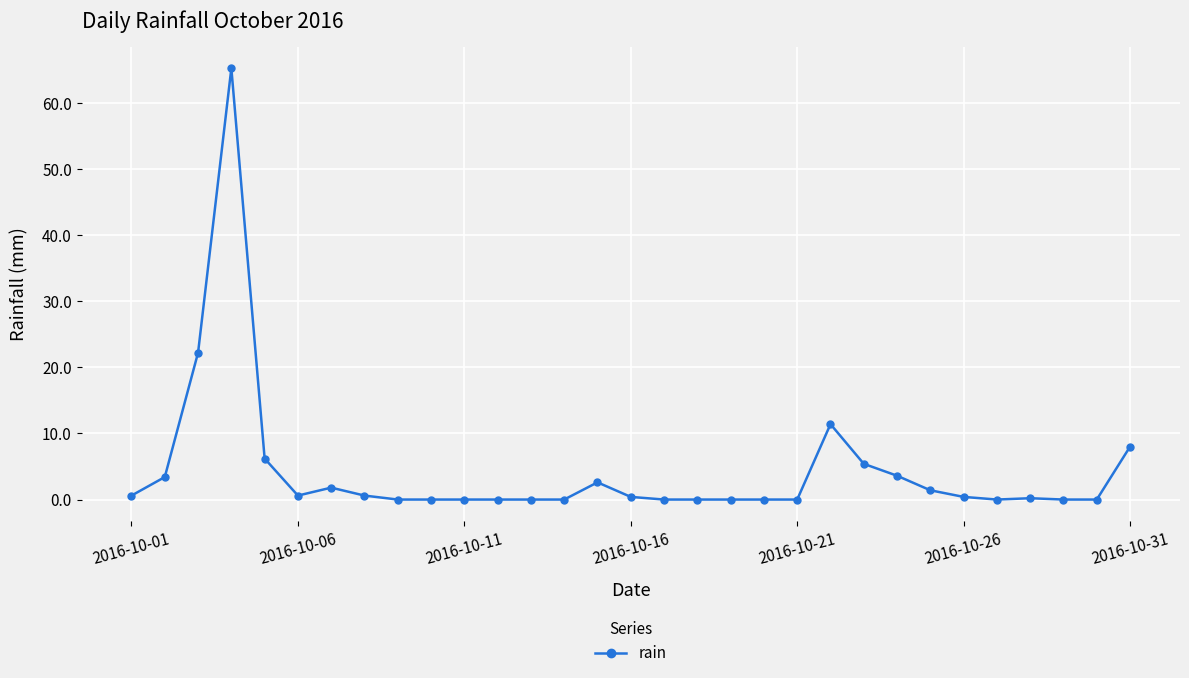

What is the sum of all values?

134.0